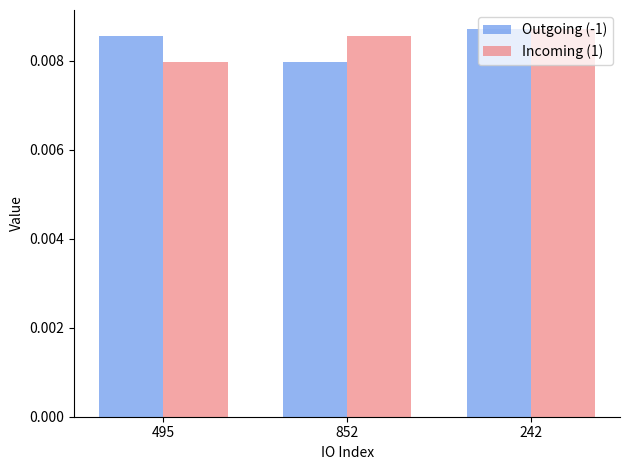

Are the bars horizontal?

No